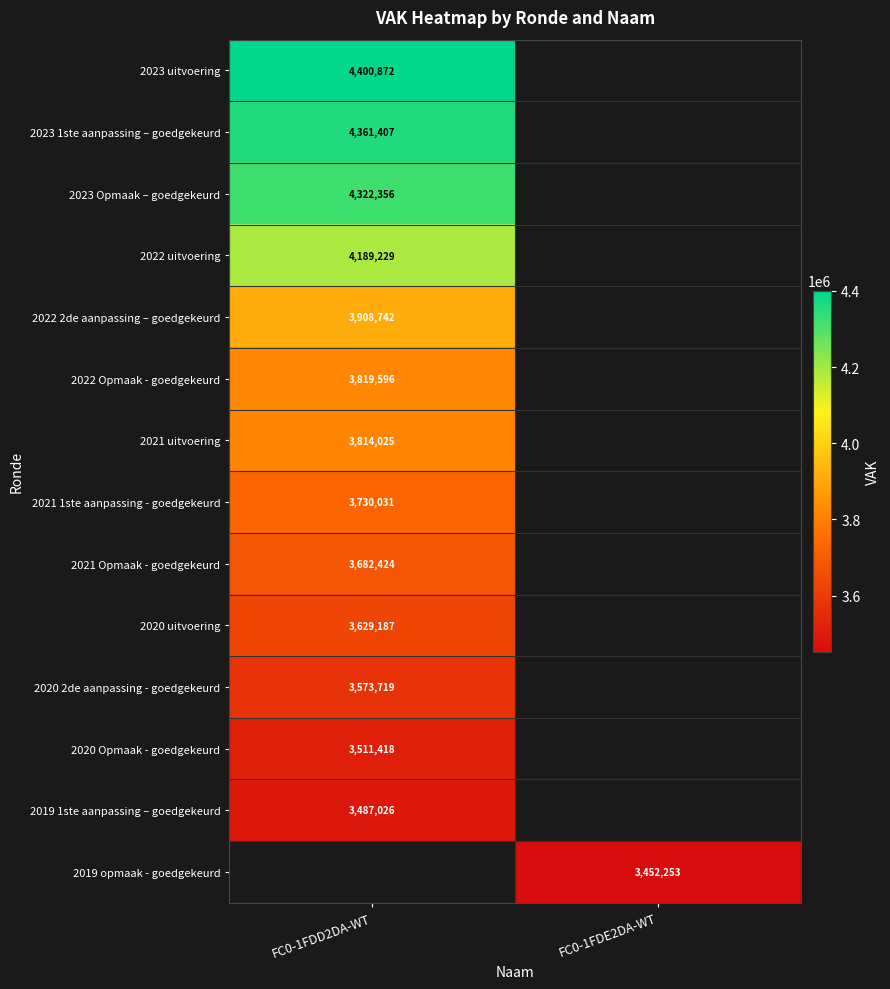

Is the value of 2021 Opmaak - goedgekeurd at FC0-1FDD2DA-WT greater than the value of 2021 uitvoering at FC0-1FDD2DA-WT?

No